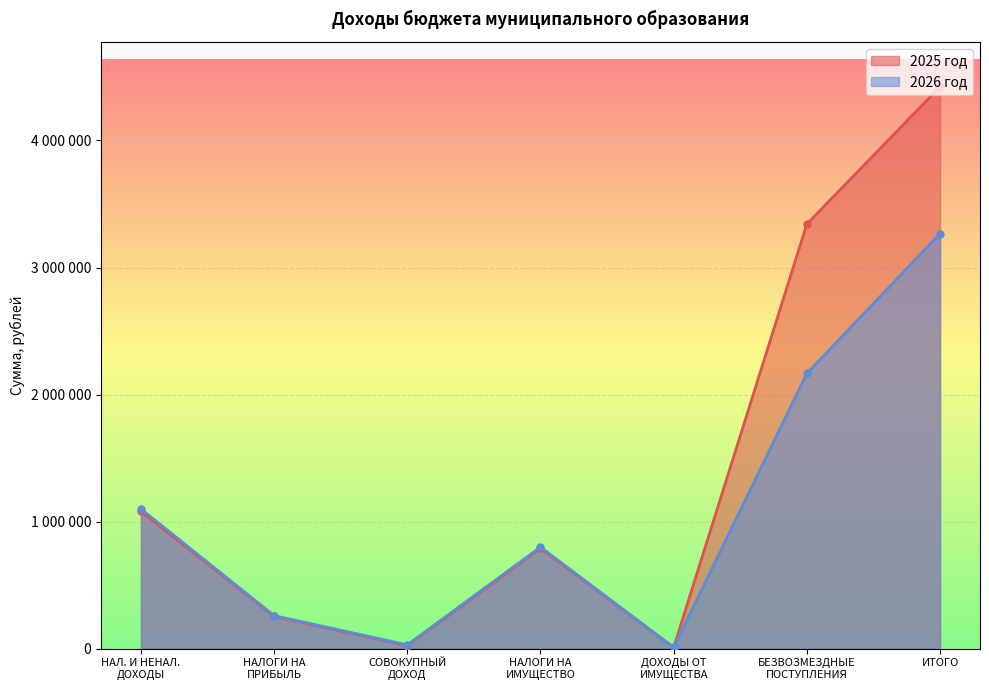

True or false: 2025 год and 2026 год cross at least once.

False